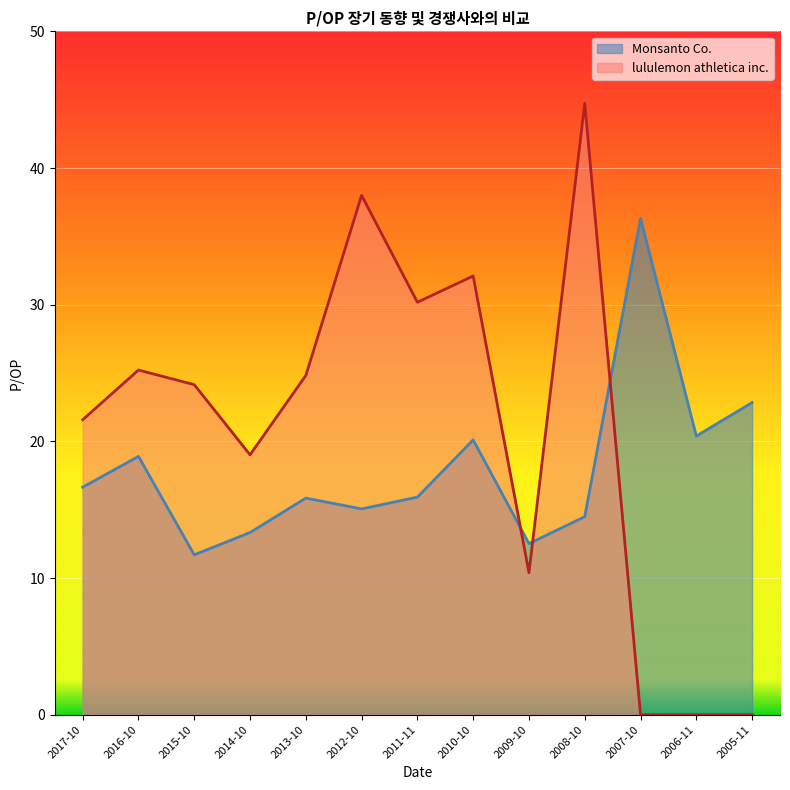

How many interior local peaks does the Monsanto Co. series have?

4